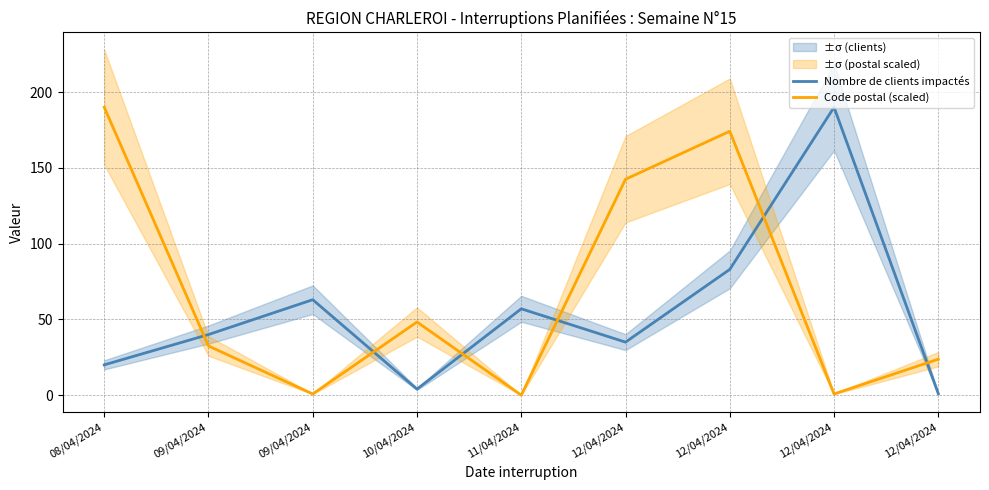

How many times do Nombre de clients impactés and Code postal (scaled) cross each other?

6